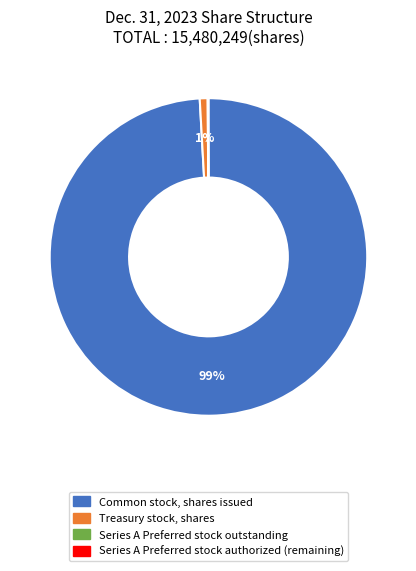

Does any single category account for the majority?

Yes